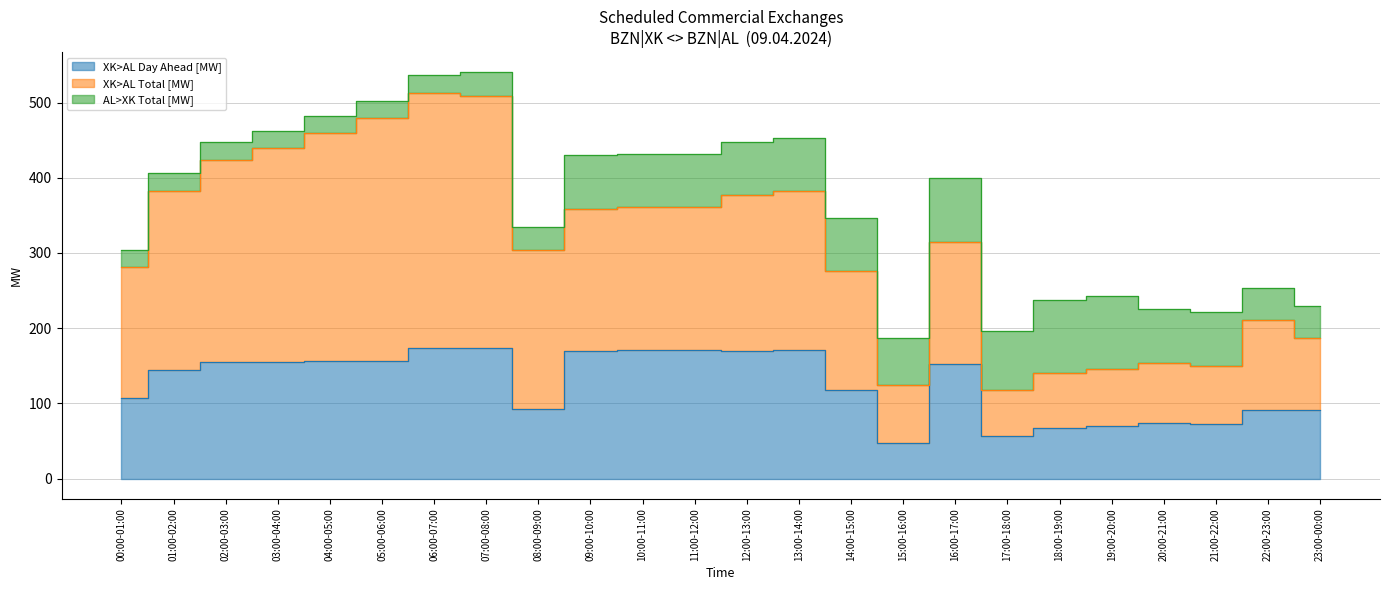

The value of XK>AL Total [MW] at 22:00-23:00 is 317. True or false?

False